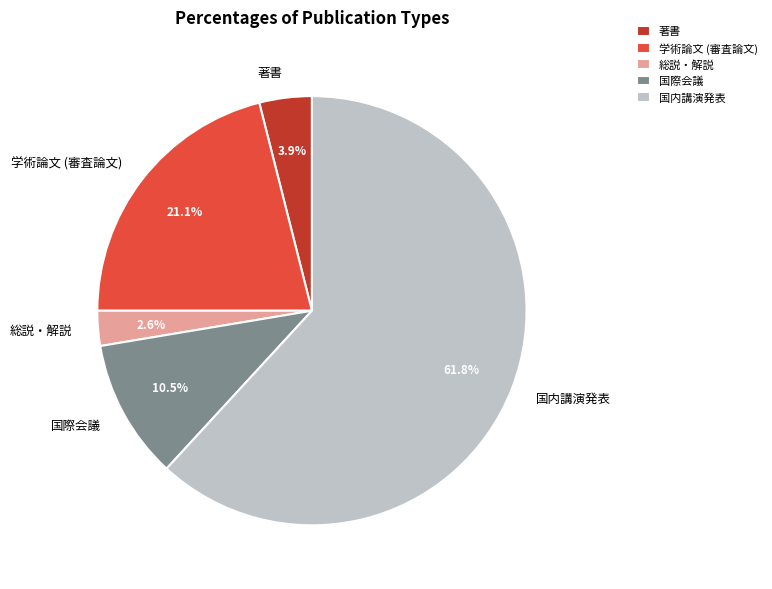

Which slice is the smallest?

総説・解説